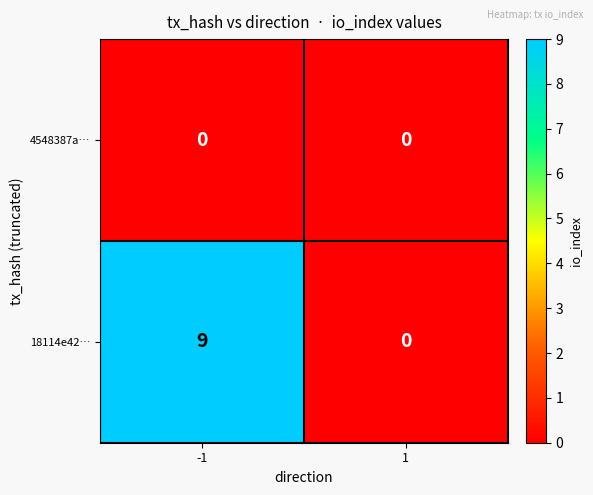

Reading right to left, transcribe all the data shown in this chart.

4548387a…: 1=0	-1=0
18114e42…: 1=0	-1=9